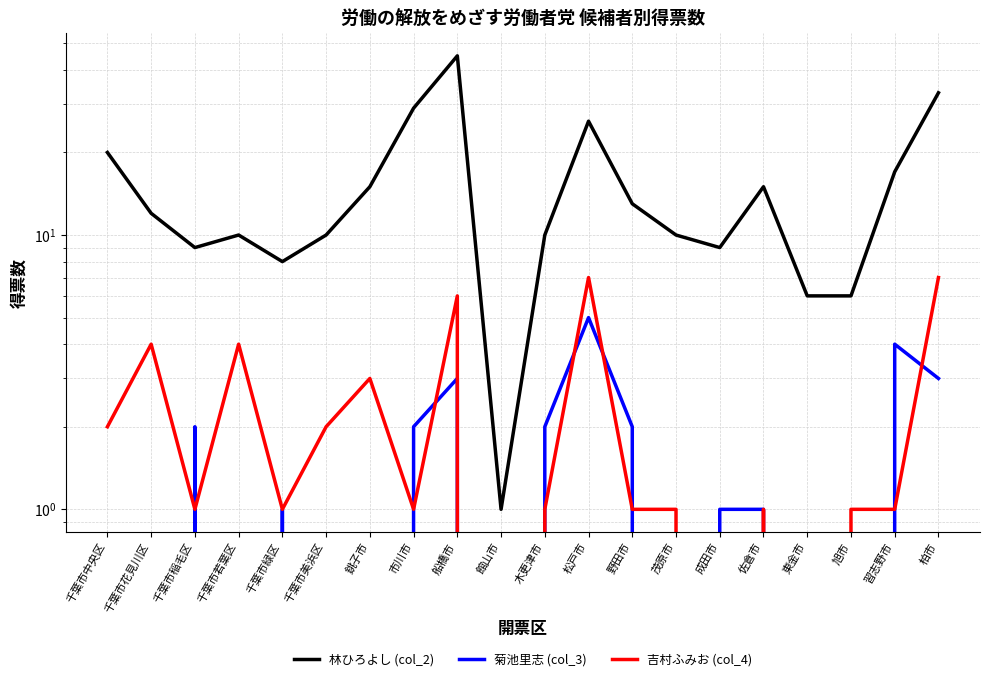

True or false: 菊池里志 (col_3) has more than 1 interior local peaks.

True